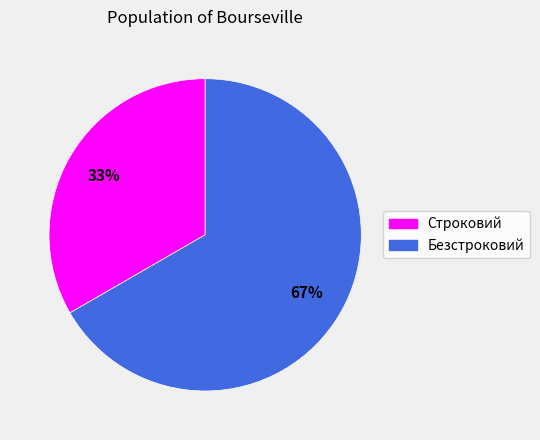

The Безстроковий slice represents 74% of the pie. True or false?

False